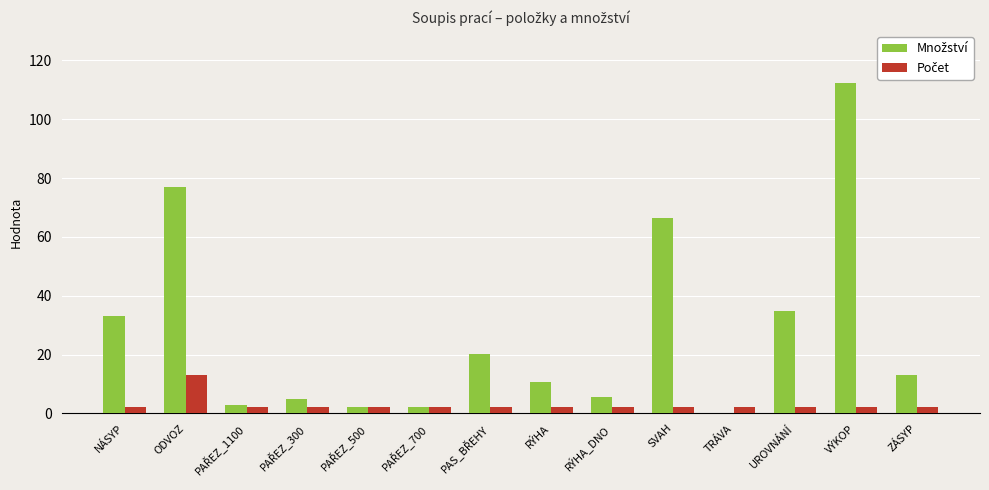

At which category is the sum across all series the highest?

VÝKOP